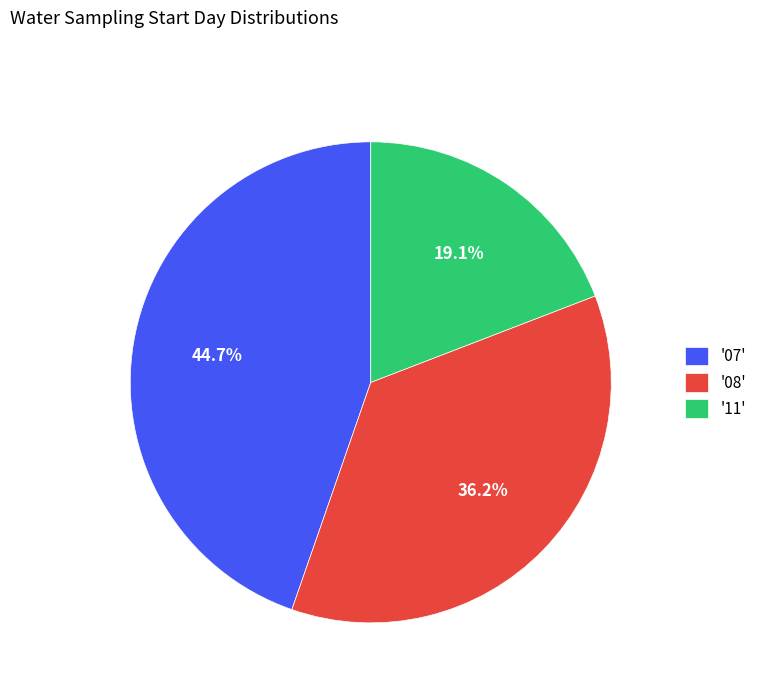

What is the ratio of the value at '08' to the value at '11'?

1.9